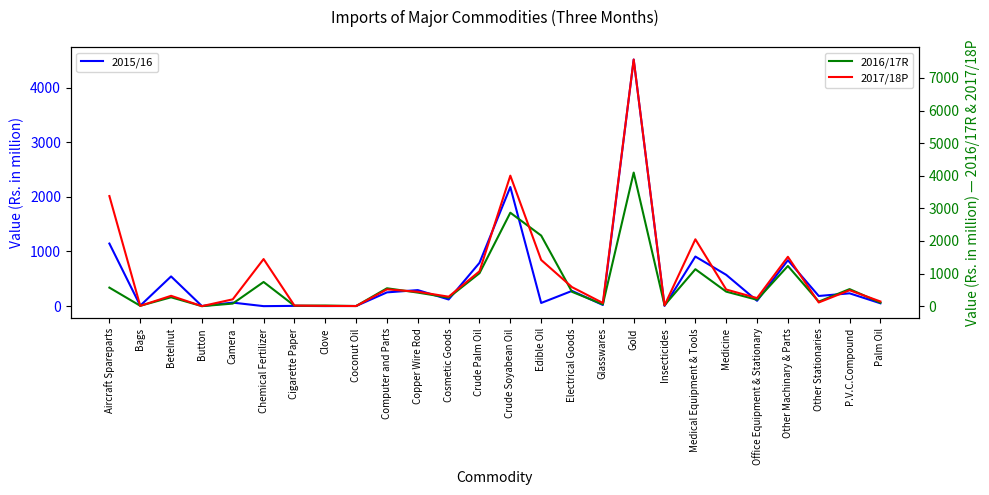

After their last crossing, which series has the higher values: 2016/17R or 2015/16?

2016/17R